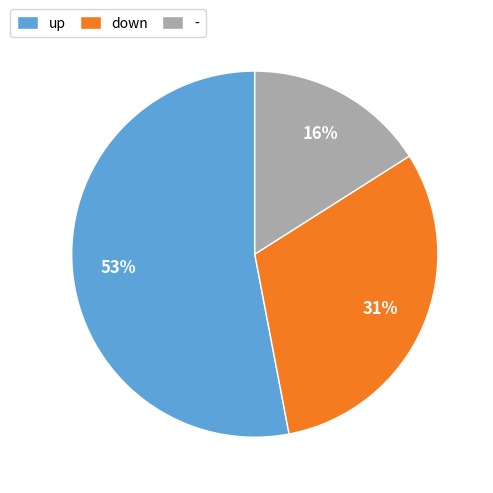

To the nearest percent, what is the combined percentage of down and -?

47%